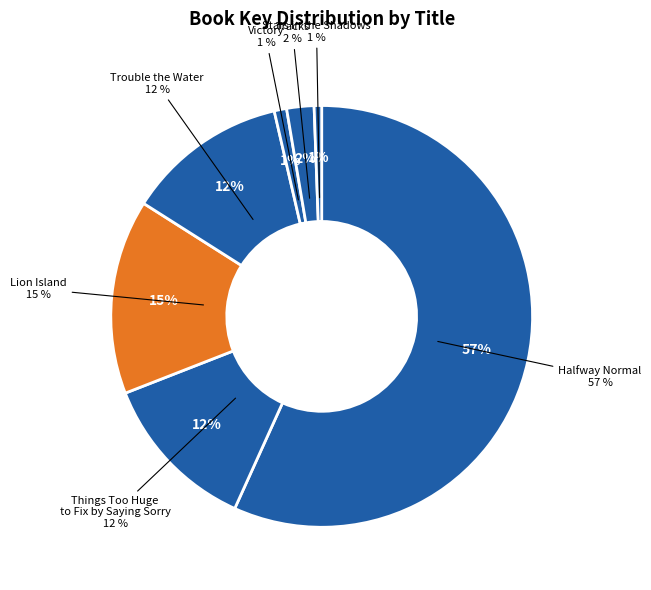

Approximately how many times larger is the value at Lion Island compared to Tracks?

7.1